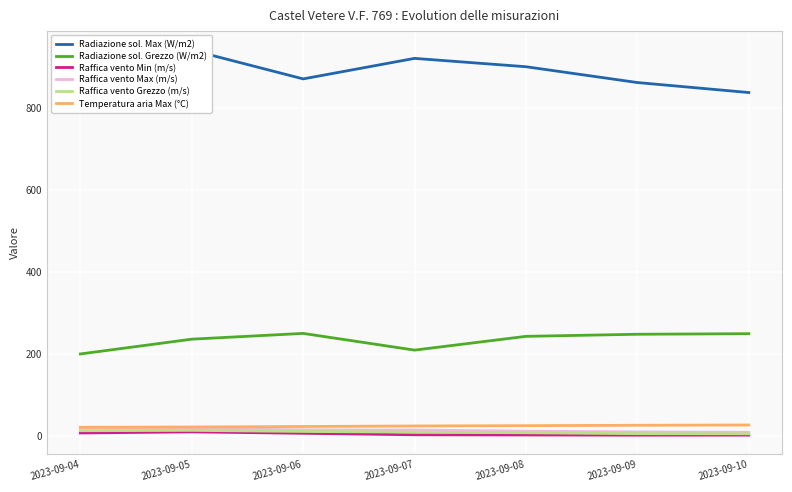

At how many categories does at least one series exceed 491?

7